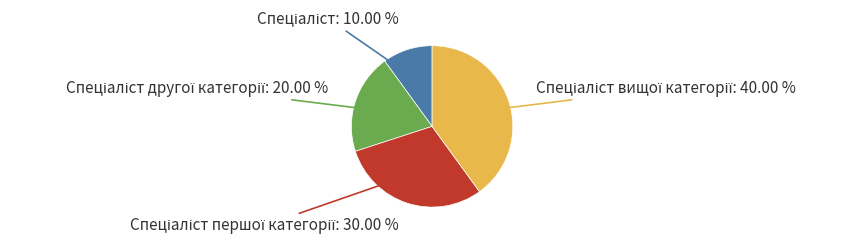

Is there any slice that represents more than half of the pie?

No